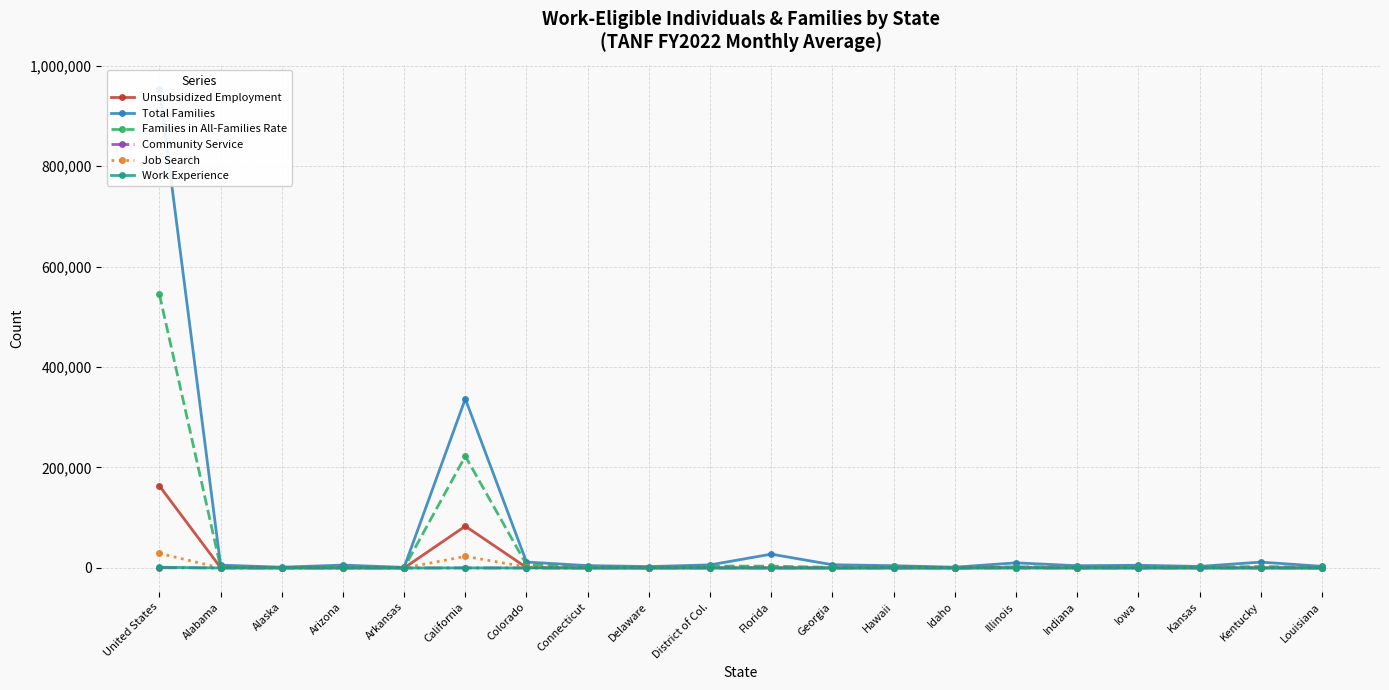

The value of Unsubsidized Employment at Delaware is 40. True or false?

False